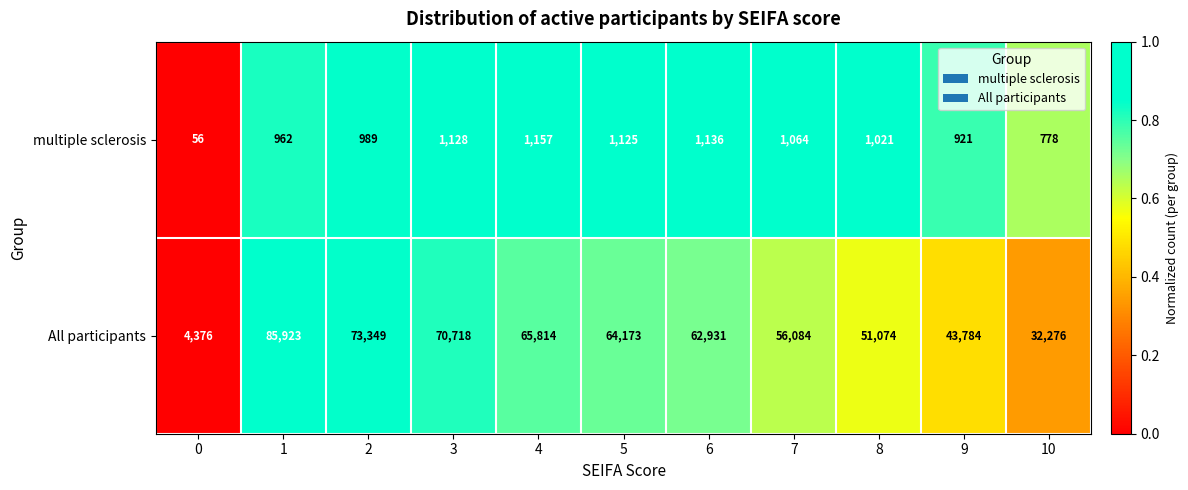

Which series has the largest range (max minus min)?

All participants